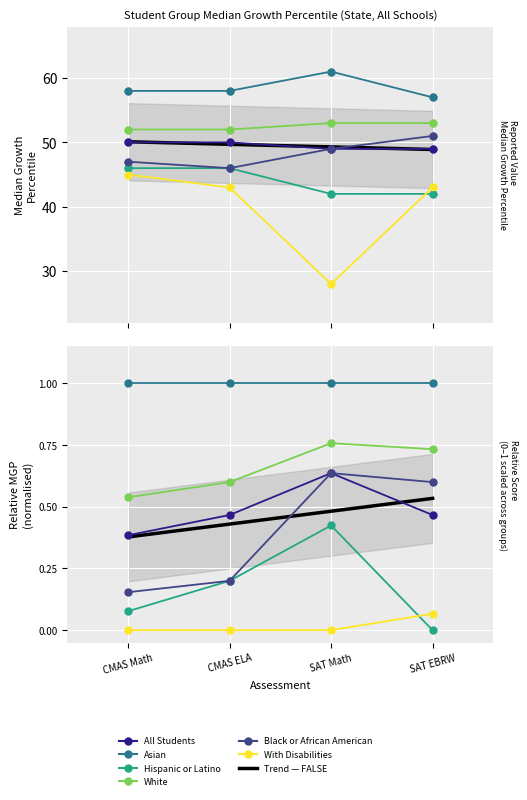

Which series contains the lowest Y value?

With Disabilities